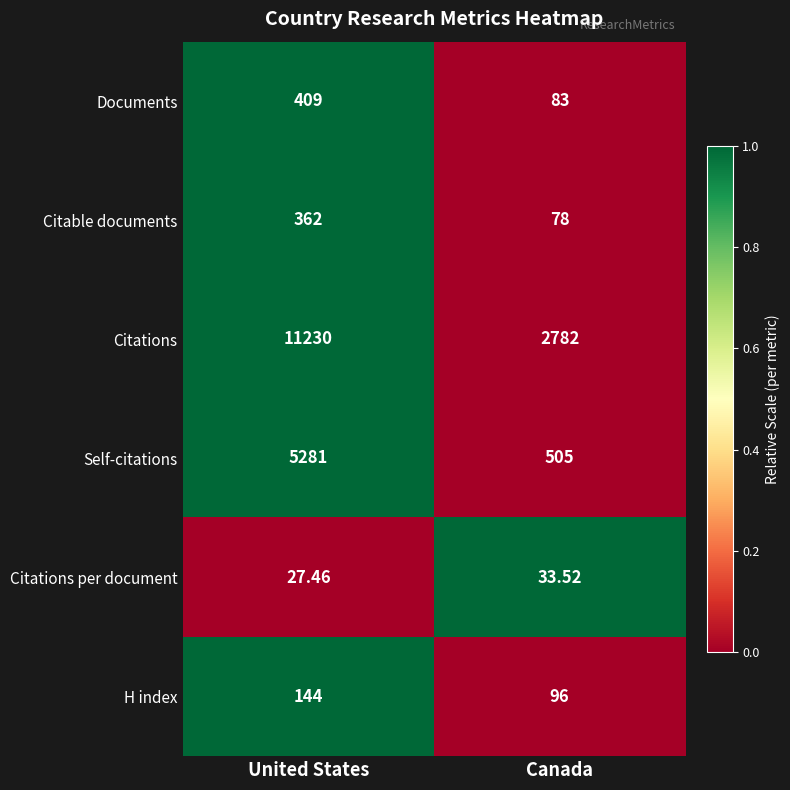

Count the number of data series in this chart.

6